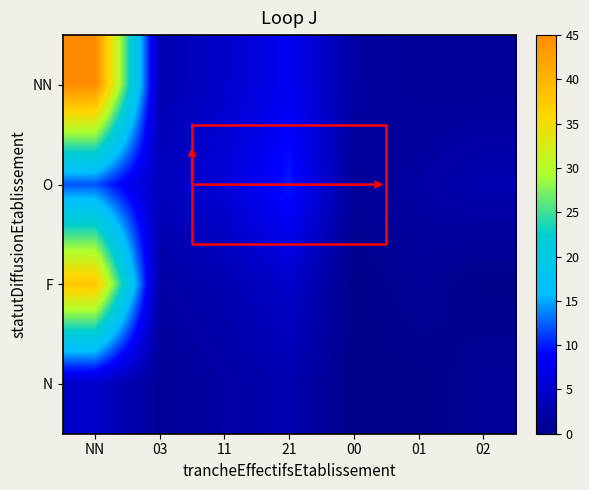

Reading left to right, extract all data points from this chart.

NN: 45	3	5	8	2	1	1
O: 12	4	6	10	1	2	3
F: 38	2	3	5	0	1	0
N: 5	1	2	3	0	0	1